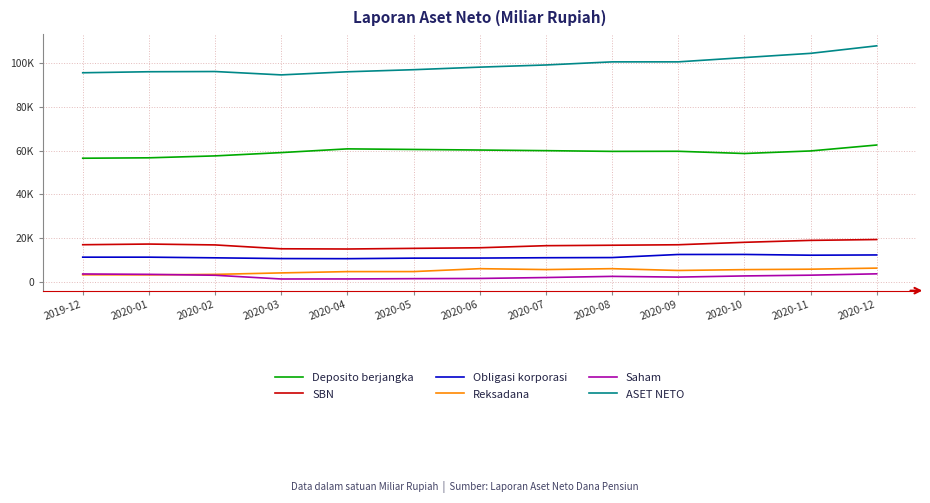

Does the chart display data point markers on the line(s)?

No